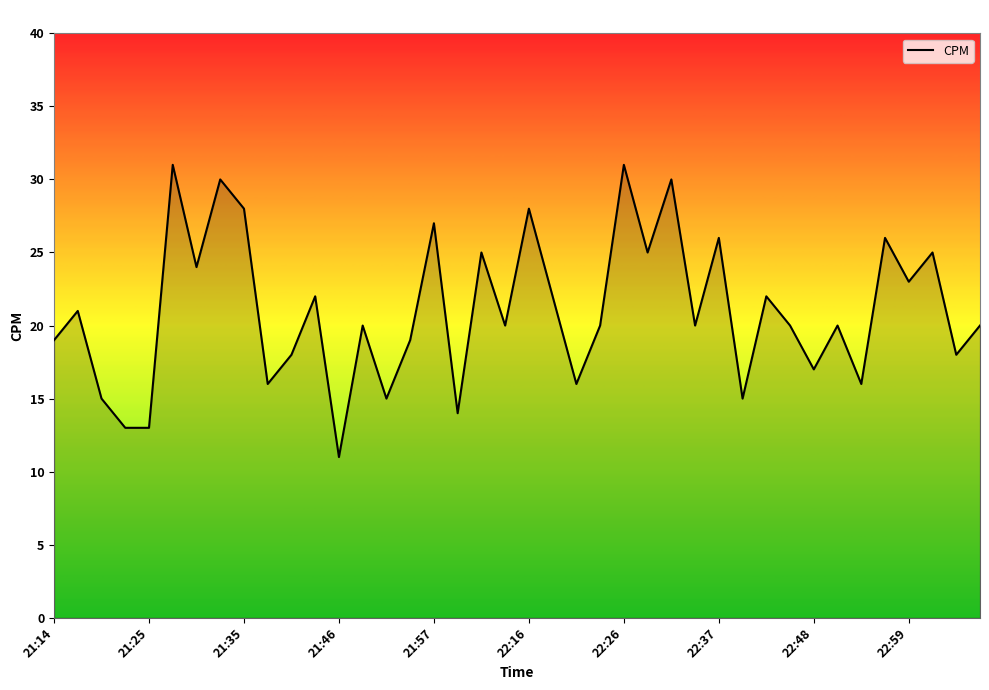

What is the minimum value shown in the chart?

11